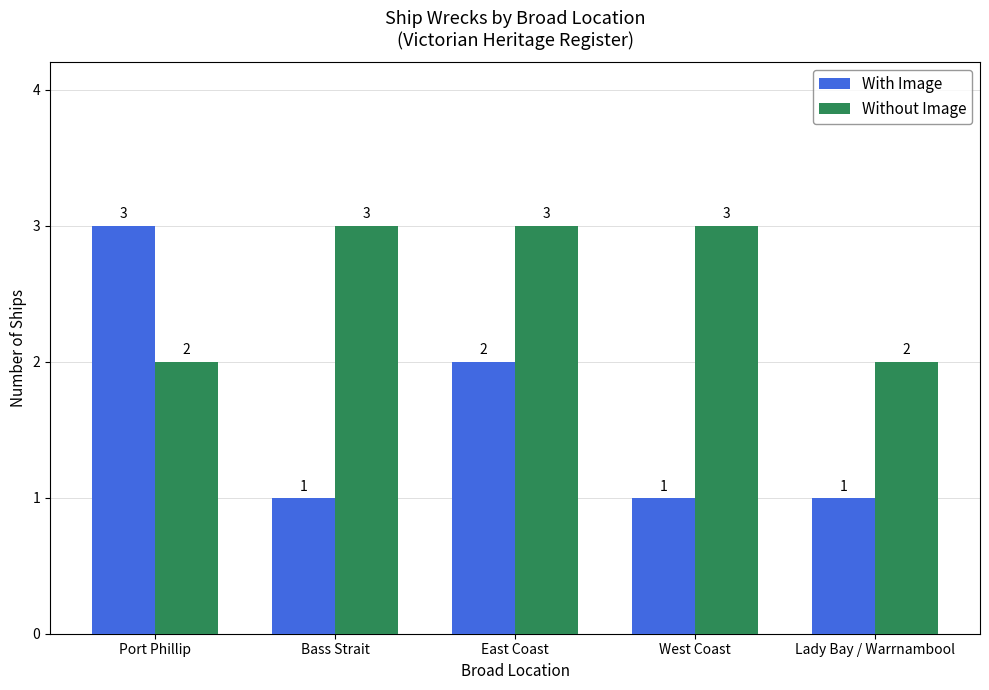

Reading right to left, list all the values displayed in this chart.

With Image: Lady Bay / Warrnambool=1	West Coast=1	East Coast=2	Bass Strait=1	Port Phillip=3
Without Image: Lady Bay / Warrnambool=2	West Coast=3	East Coast=3	Bass Strait=3	Port Phillip=2